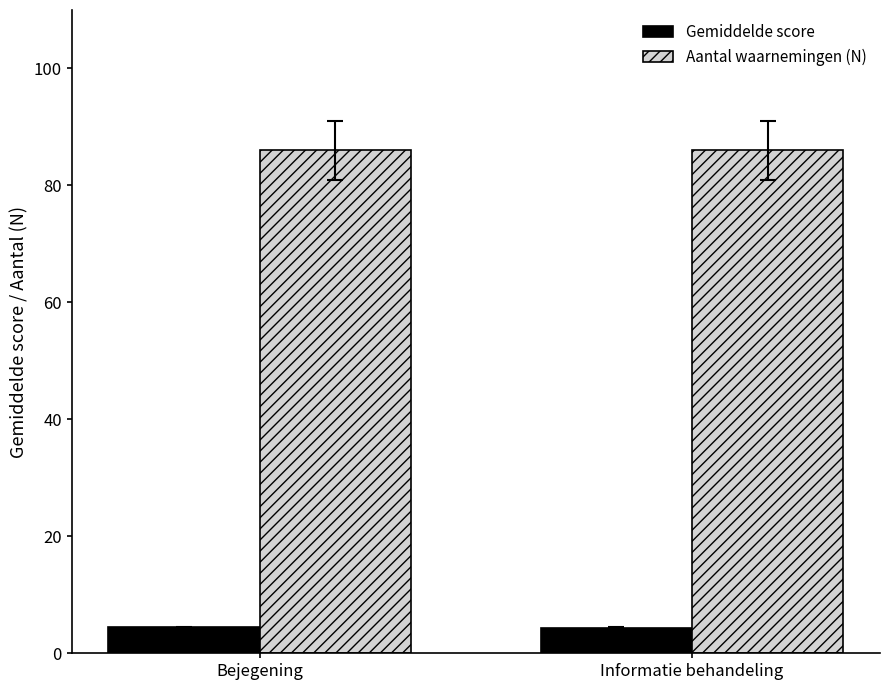

What value does the Aantal waarnemingen (N) series have at Bejegening?

86.0